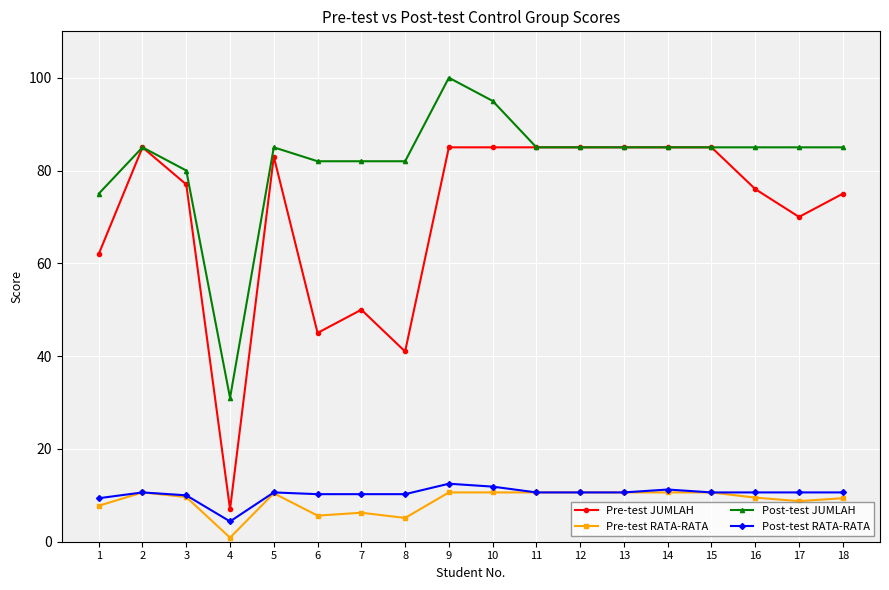

Which series has the widest spread of values?

Pre-test JUMLAH